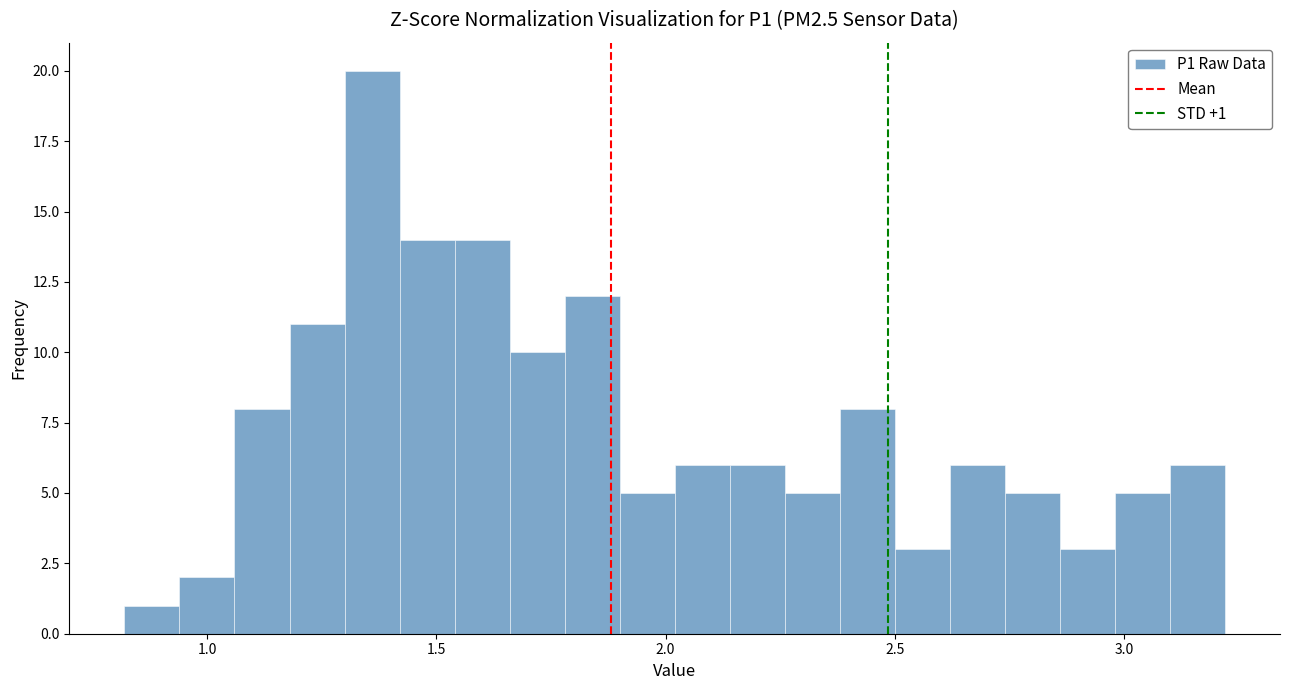

Read against the x-axis, roughly where is the centre of the tallest bar?

1.35